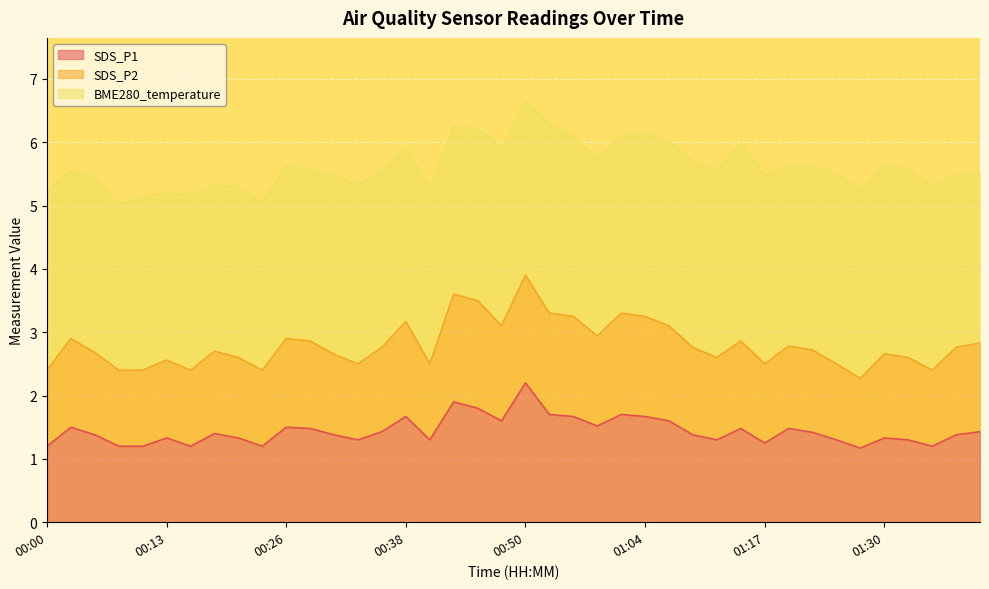

Which series has the widest spread of values?

SDS_P2